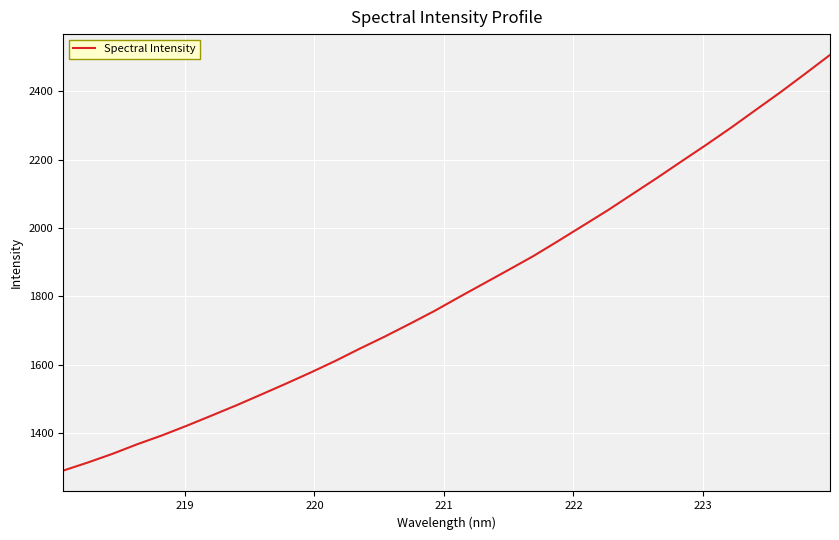

What is the difference between the maximum and minimum values?

1215.4